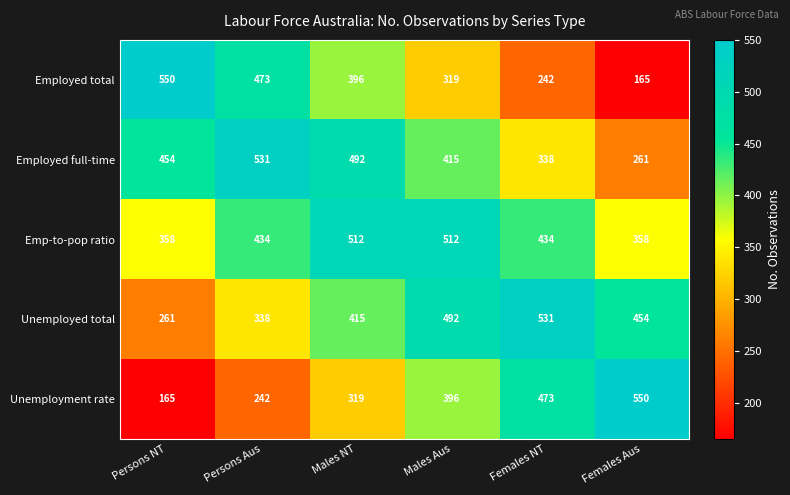

At how many categories does at least one series exceed 169?

6